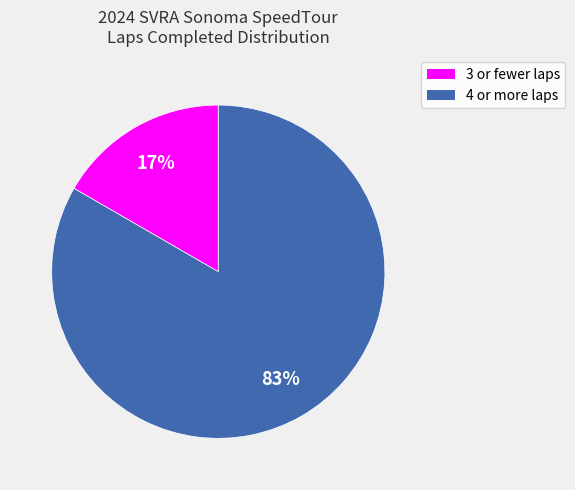

Do 4 or more laps and 3 or fewer laps together represent more than half of the pie?

Yes